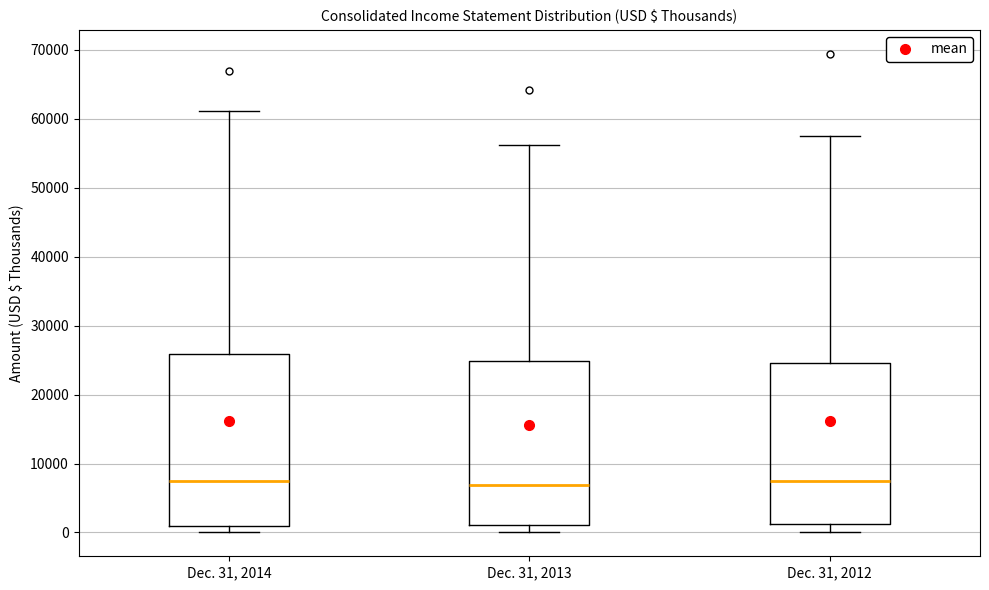

Where does the upper whisker of the box for Dec. 31, 2014 end on the y-axis? The values are not printed on the chart, so give them approximately, as read against the axis.

61000